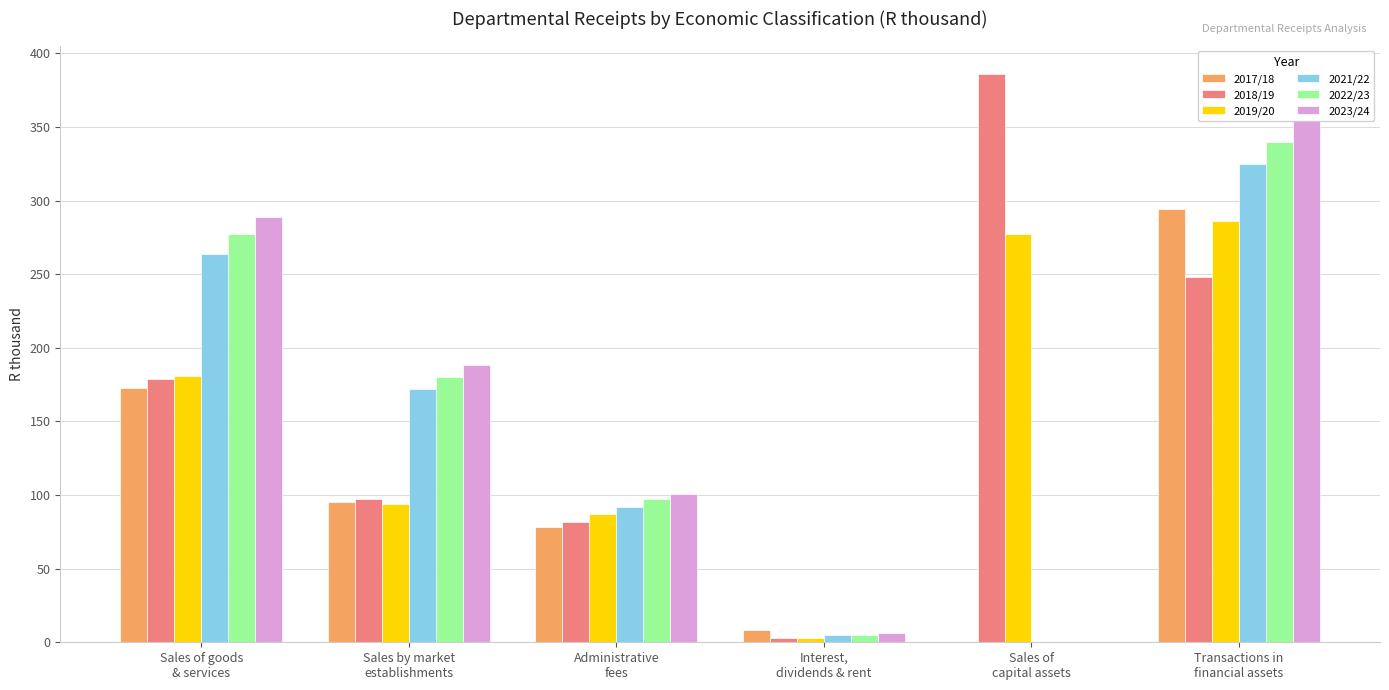

What is the maximum value shown in the chart?

386